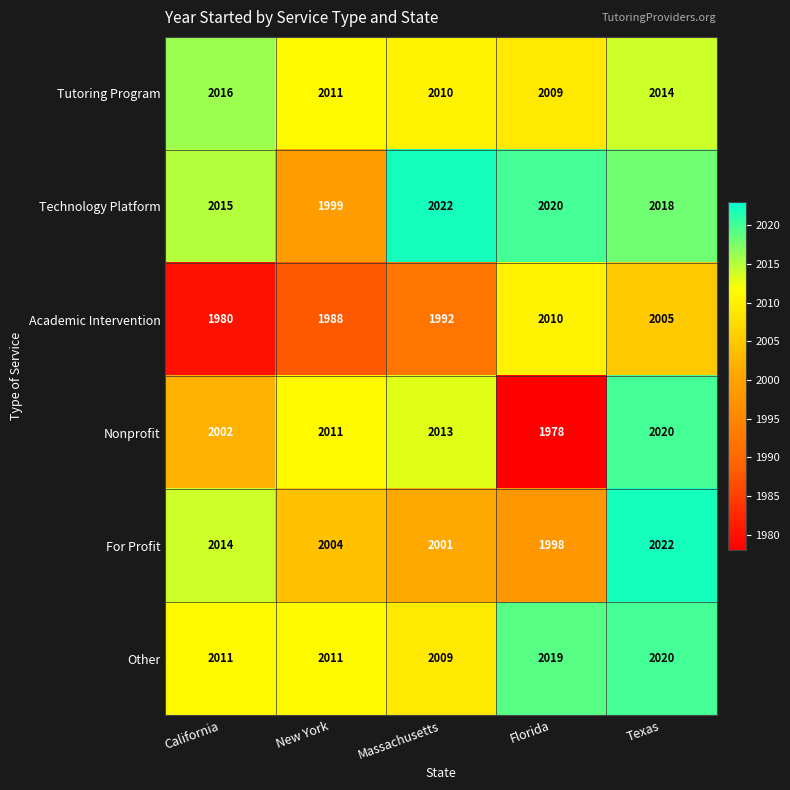

What is the difference between the highest and lowest values at New York?

23